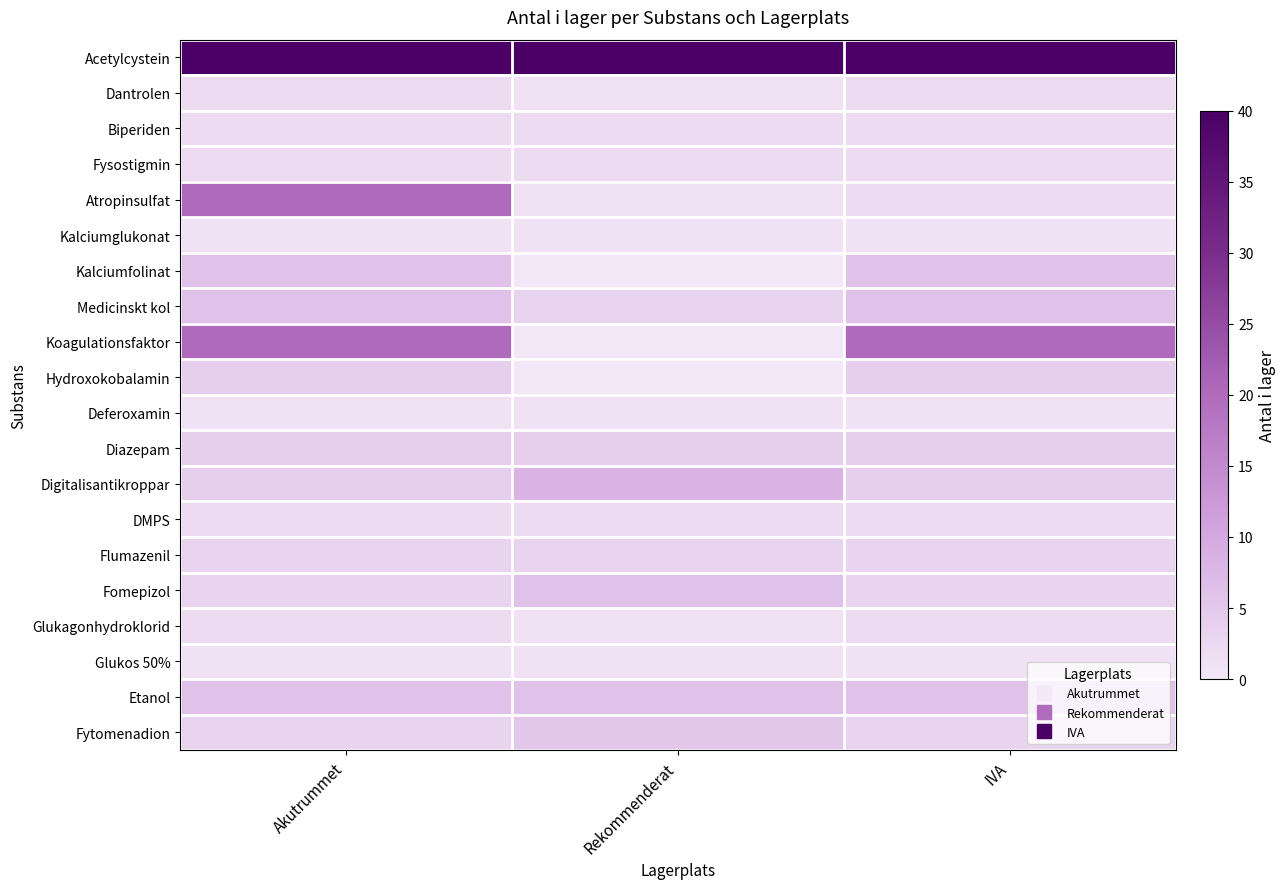

Reading right to left, list all the values displayed in this chart.

Acetylcystein: IVA=40	Rekommenderat=40	Akutrummet=40
Dantrolen: IVA=2	Rekommenderat=1	Akutrummet=2
Biperiden: IVA=2	Rekommenderat=2	Akutrummet=2
Fysostigmin: IVA=2	Rekommenderat=2	Akutrummet=2
Atropinsulfat: IVA=2	Rekommenderat=1	Akutrummet=20
Kalciumglukonat: IVA=1	Rekommenderat=1	Akutrummet=1
Kalciumfolinat: IVA=6	Rekommenderat=0	Akutrummet=6
Medicinskt kol: IVA=6	Rekommenderat=3	Akutrummet=6
Koagulationsfaktor: IVA=20	Rekommenderat=0	Akutrummet=20
Hydroxokobalamin: IVA=4	Rekommenderat=0	Akutrummet=4
Deferoxamin: IVA=1	Rekommenderat=1	Akutrummet=1
Diazepam: IVA=4	Rekommenderat=4	Akutrummet=4
Digitalisantikroppar: IVA=4	Rekommenderat=8	Akutrummet=4
DMPS: IVA=2	Rekommenderat=2	Akutrummet=2
Flumazenil: IVA=3	Rekommenderat=3	Akutrummet=3
Fomepizol: IVA=3	Rekommenderat=6	Akutrummet=3
Glukagonhydroklorid: IVA=2	Rekommenderat=1	Akutrummet=2
Glukos 50%: IVA=1	Rekommenderat=1	Akutrummet=1
Etanol: IVA=6	Rekommenderat=6	Akutrummet=6
Fytomenadion: IVA=3	Rekommenderat=5	Akutrummet=3